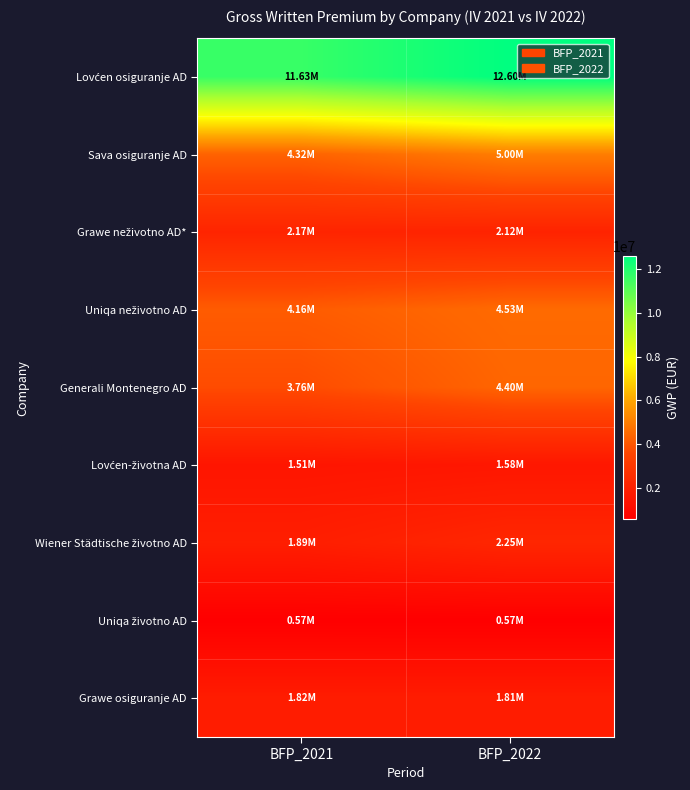

What is the greatest value displayed?

12598562.3